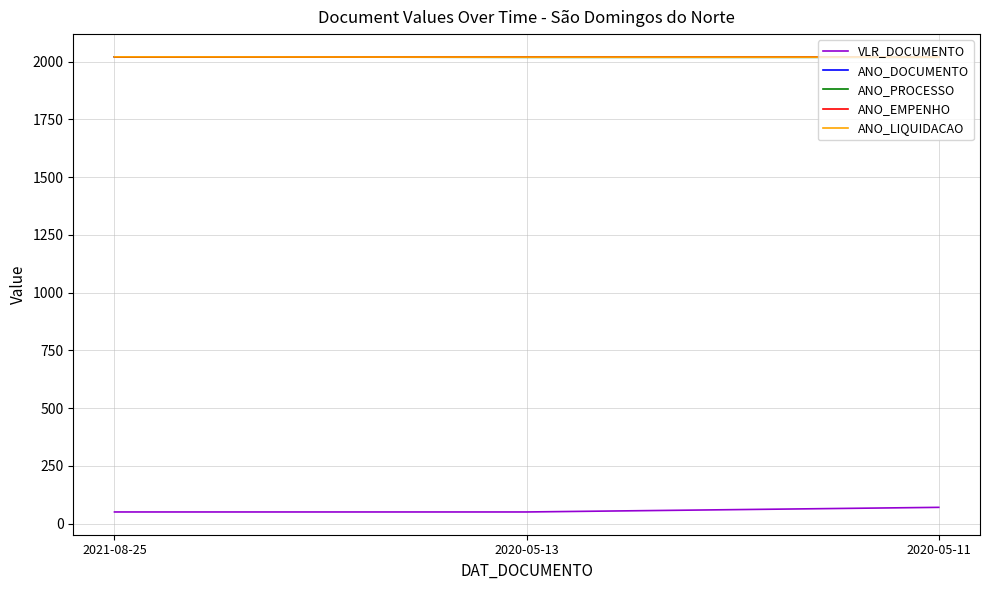

Reading left to right, extract all data points from this chart.

VLR_DOCUMENTO: 2021-08-25=50	2020-05-13=50	2020-05-11=70
ANO_DOCUMENTO: 2021-08-25=2021	2020-05-13=2020	2020-05-11=2020
ANO_PROCESSO: 2021-08-25=2021	2020-05-13=2019	2020-05-11=2019
ANO_EMPENHO: 2021-08-25=2021	2020-05-13=2020	2020-05-11=2020
ANO_LIQUIDACAO: 2021-08-25=2021	2020-05-13=2020	2020-05-11=2020